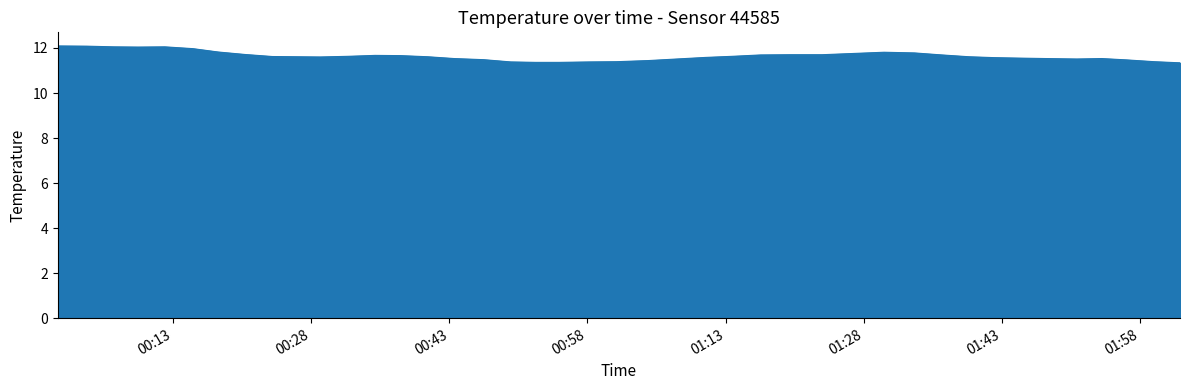

What is the maximum value shown in the chart?

12.1